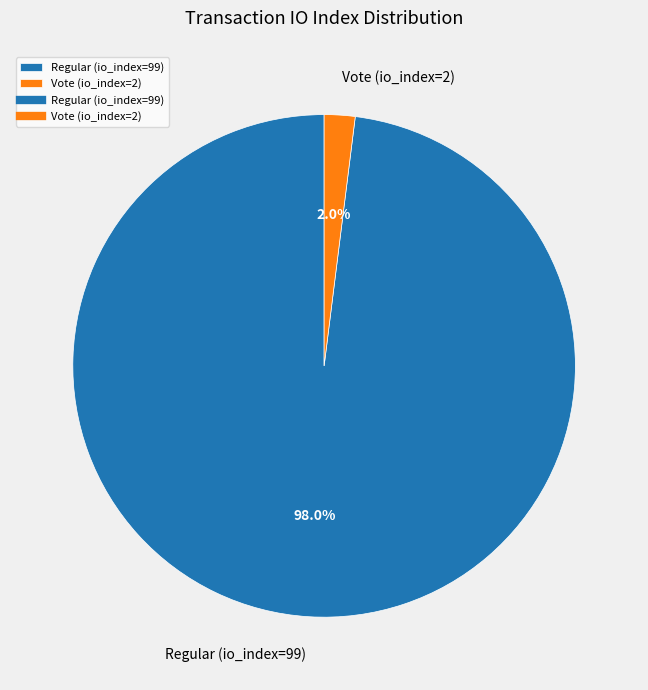

How many segments does this pie chart have?

2